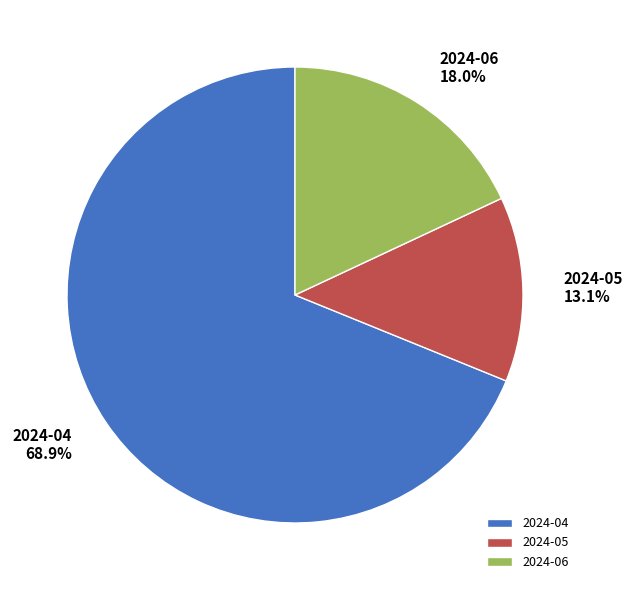

To the nearest percent, what is the difference between the largest and smallest slice percentages?

56%